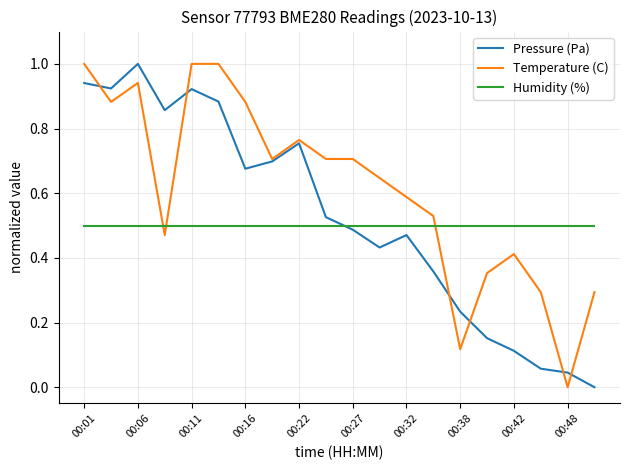

What is the sum of all Temperature (C) values?

12.3